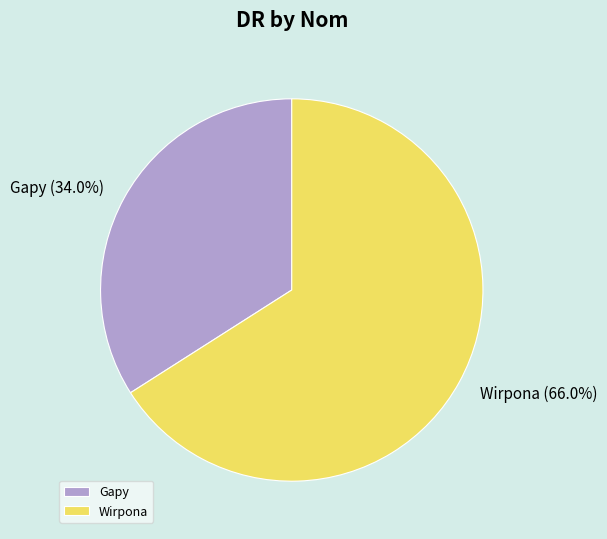

Rank the categories by value from lowest to highest.

Gapy, Wirpona